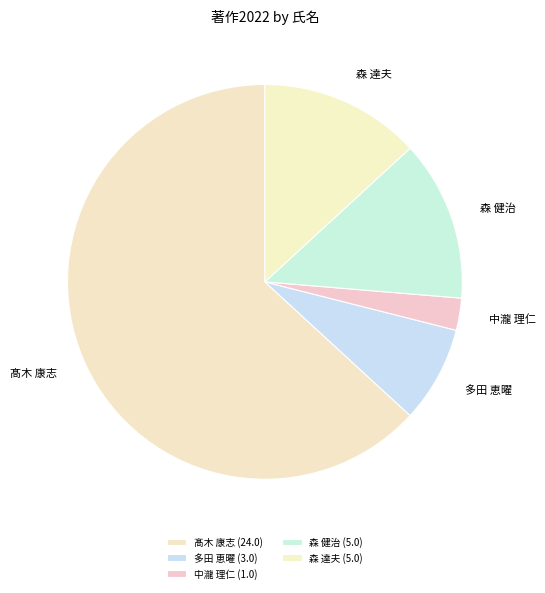

Is there a majority slice in this chart?

Yes